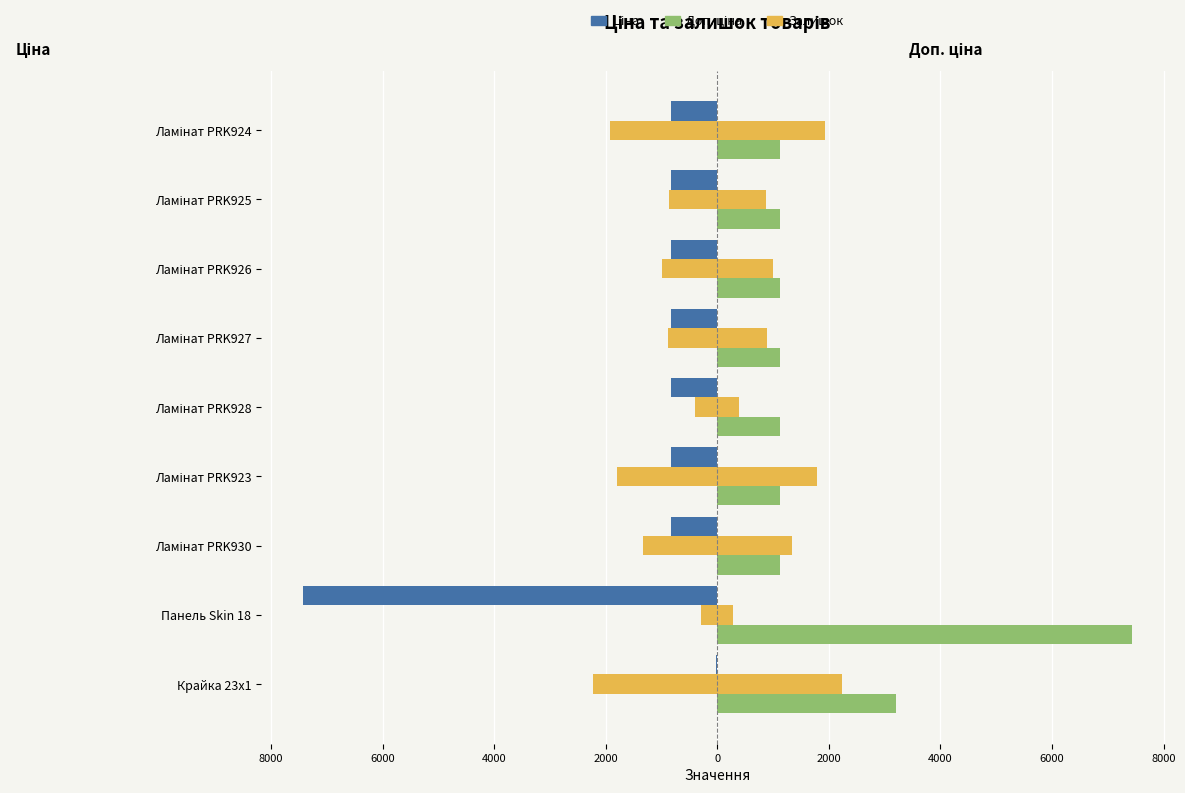

Read the Залишок (scaled) value at Ламінат PRK923.

1794.6